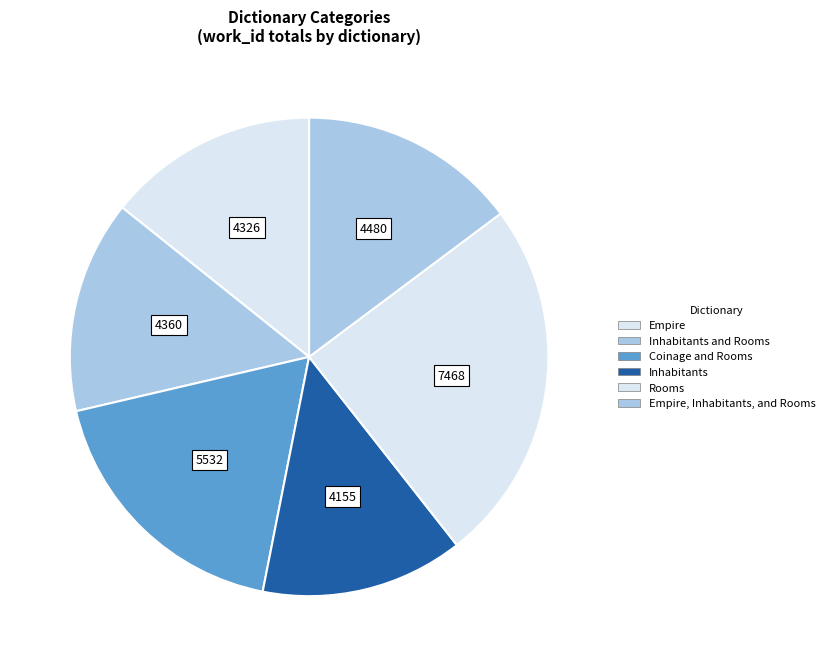

How many slices are in this pie chart?

6